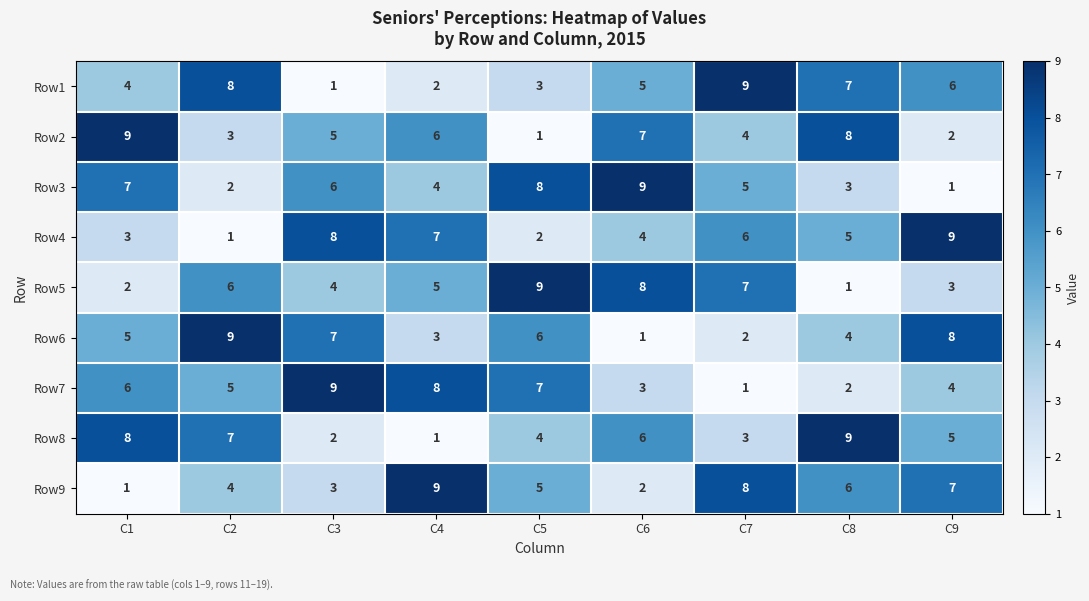

Is the value of Row5 at C4 greater than the value of Row7 at C5?

No